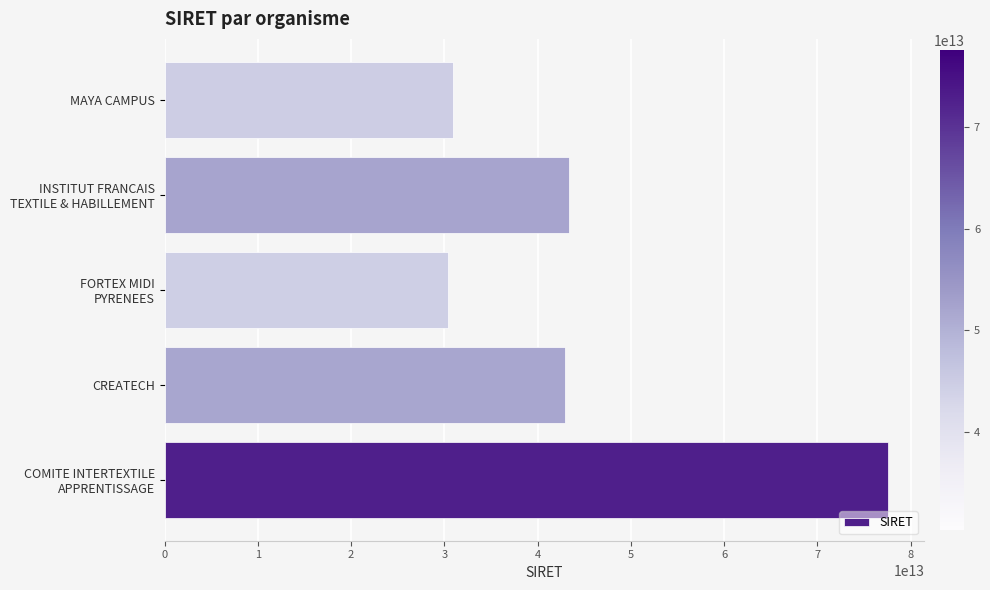

What is the difference between the maximum and minimum values?

47163090100106